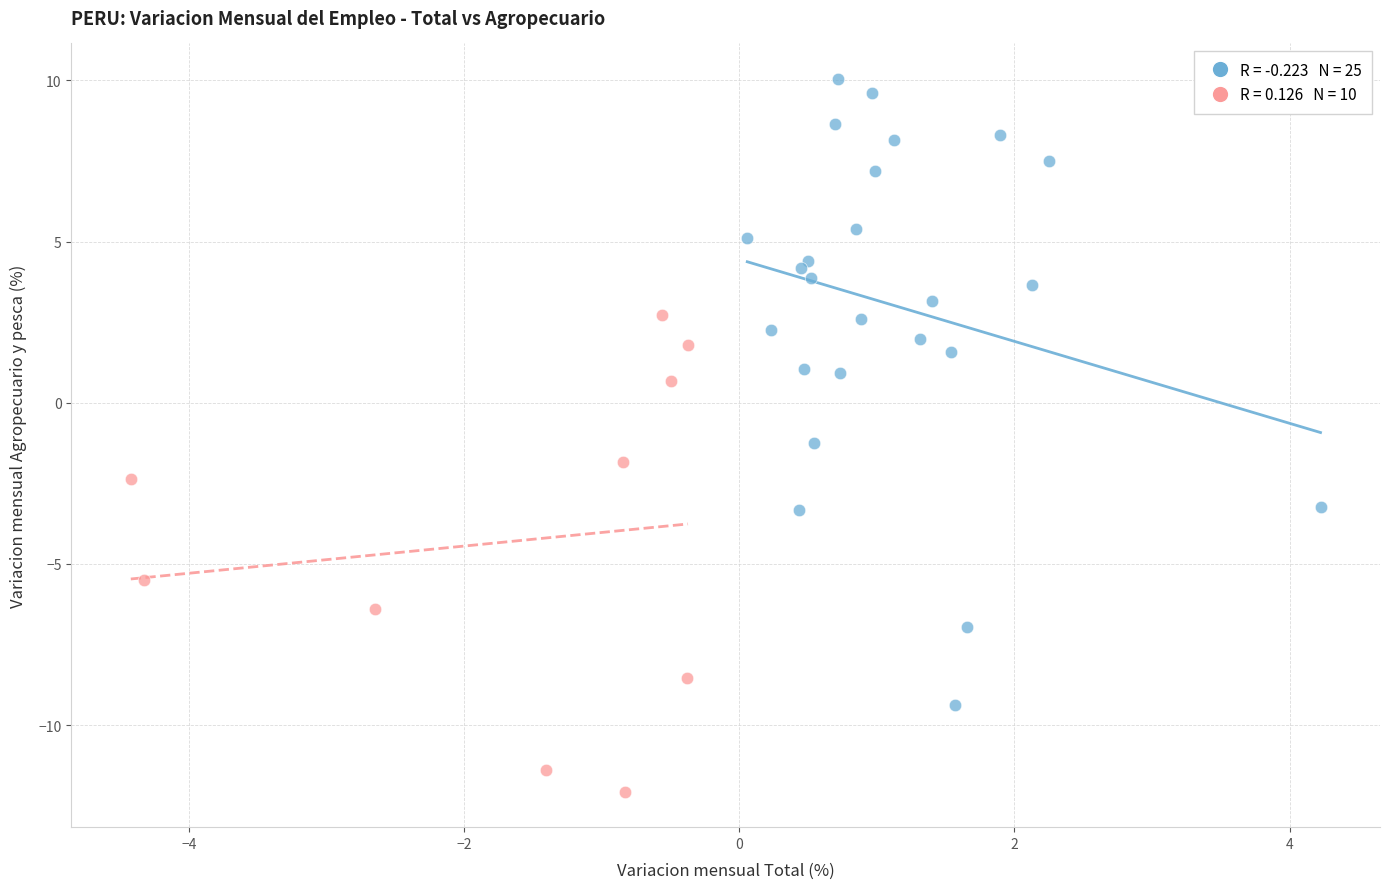

Which series reaches the maximum Y coordinate?

Variacion Positiva (Total >= 0)